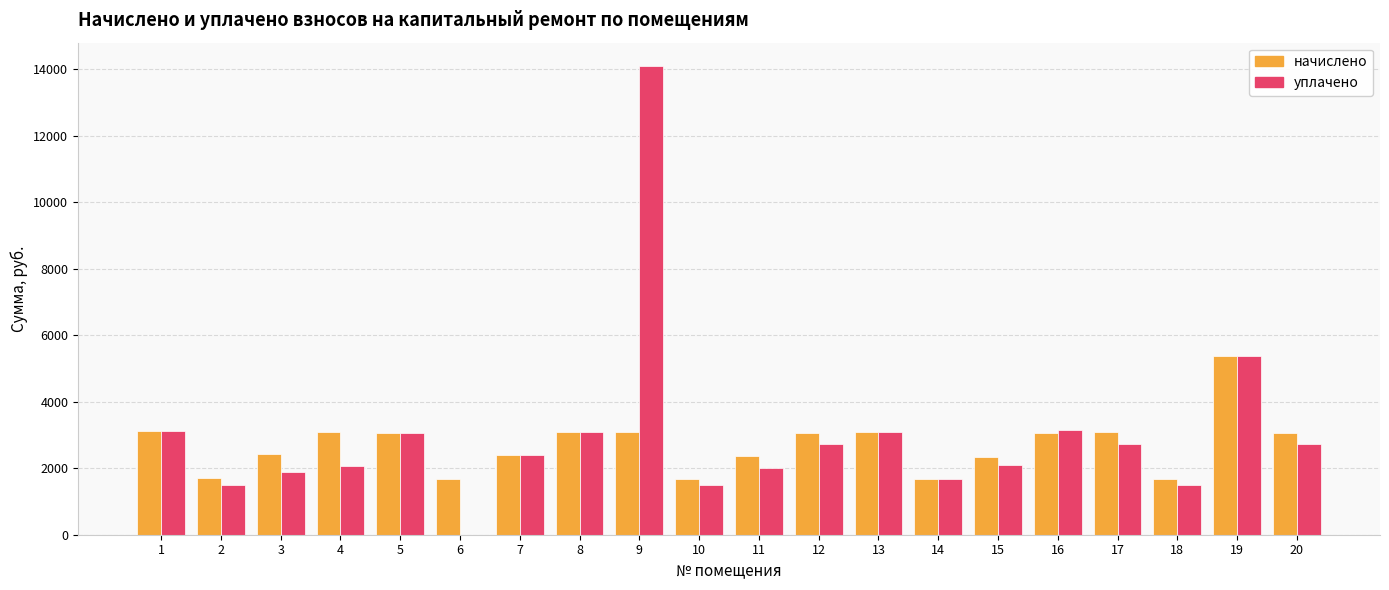

Count the number of data series in this chart.

2